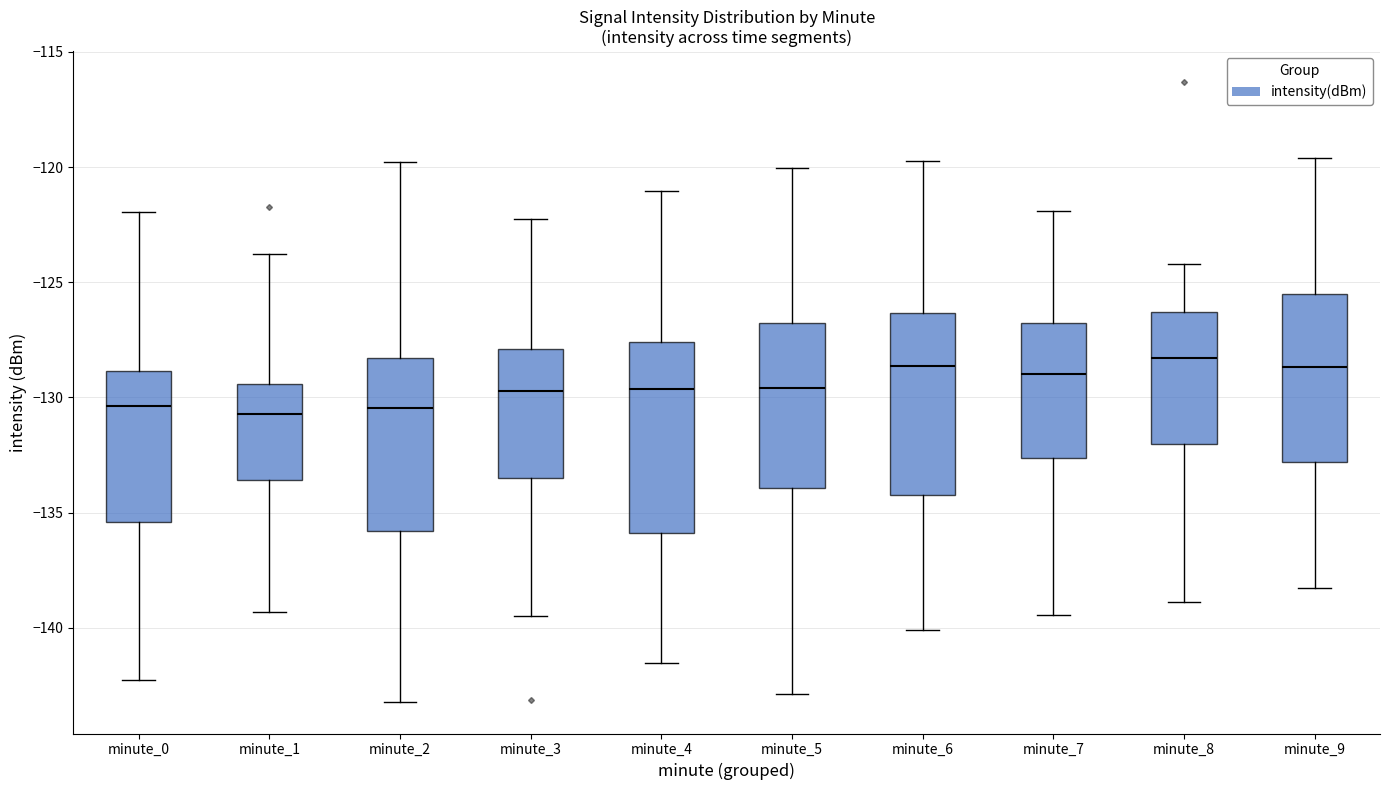

Where does the upper whisker of the box for minute_3 end on the y-axis? The values are not printed on the chart, so give them approximately, as read against the axis.

-122.0